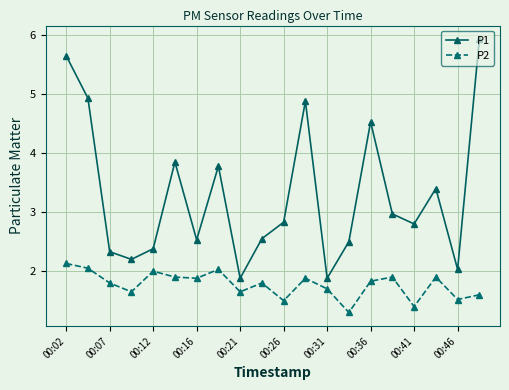

Rank the series by their average value, from lowest to highest.

P2, P1